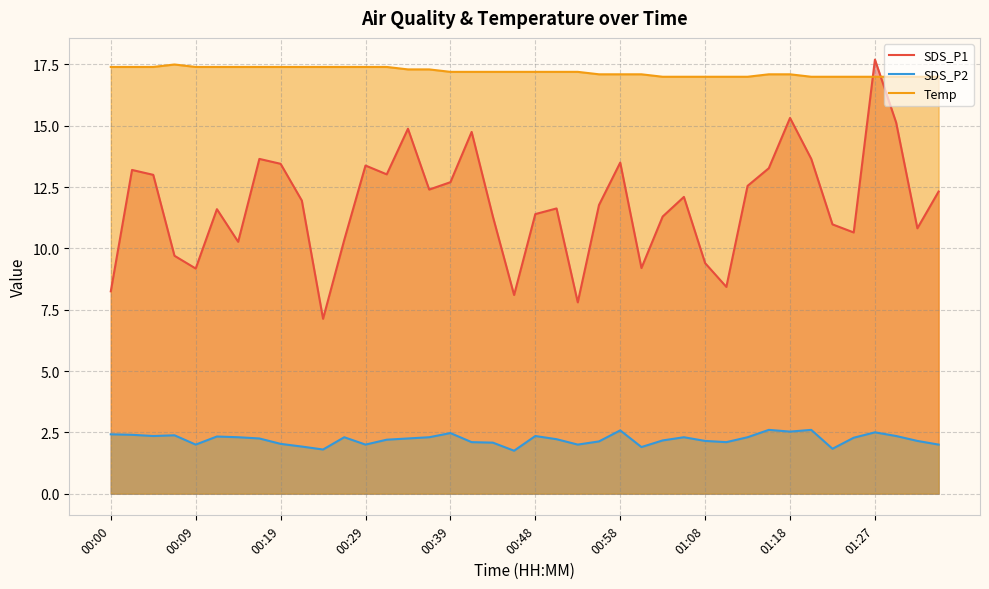

How many lines are shown in the chart?

3